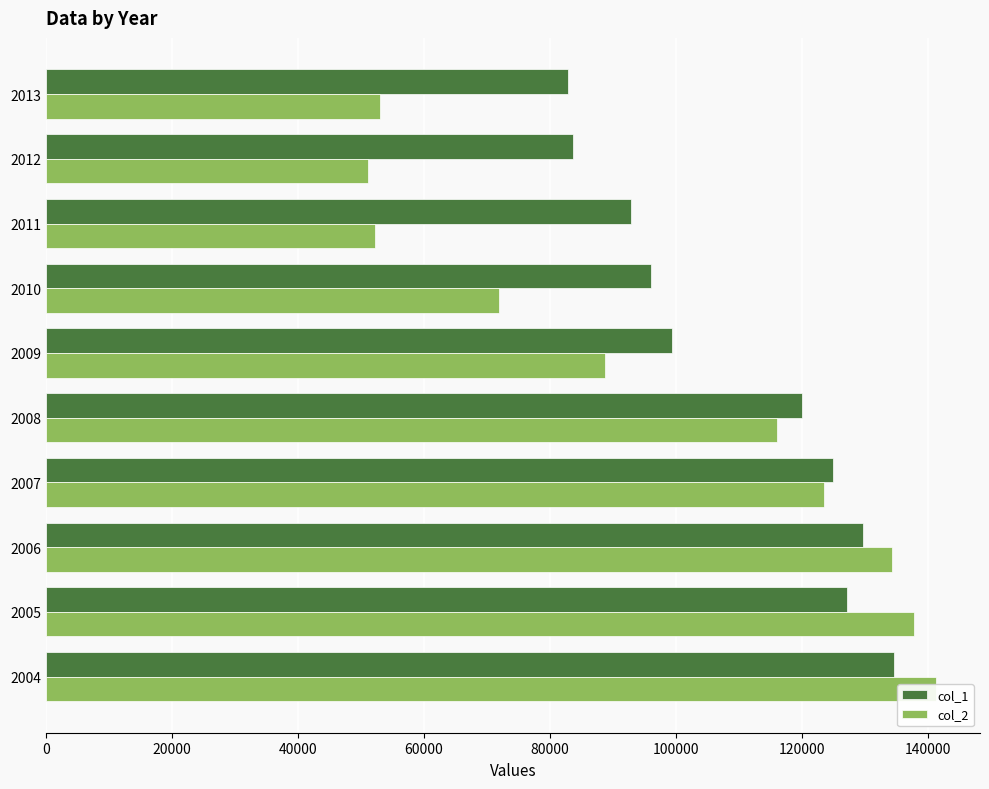

What is the sum of all col_2 values?

970305